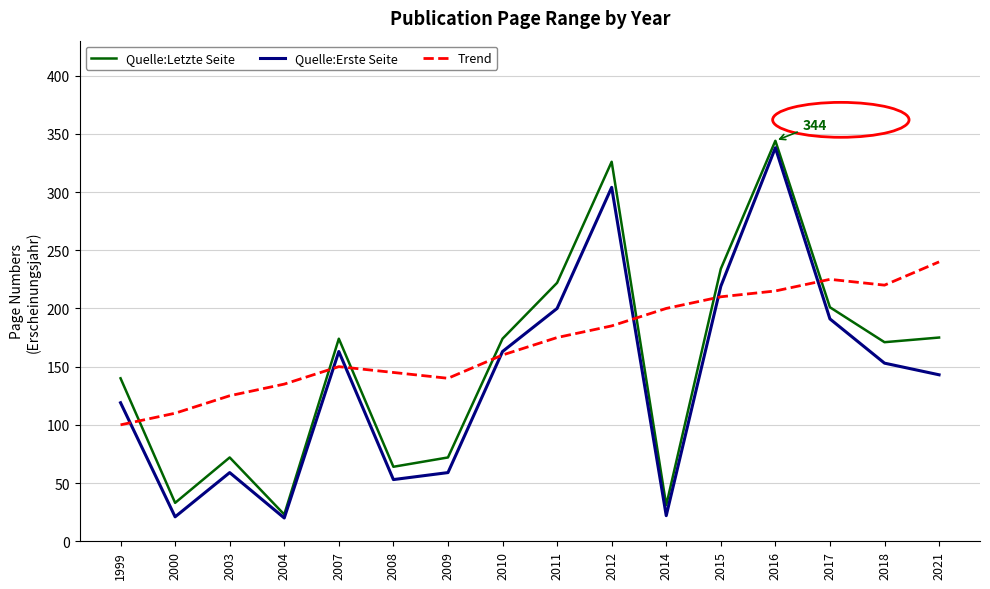

After their last crossing, which series has the higher values: Quelle:Letzte Seite or Trend?

Trend